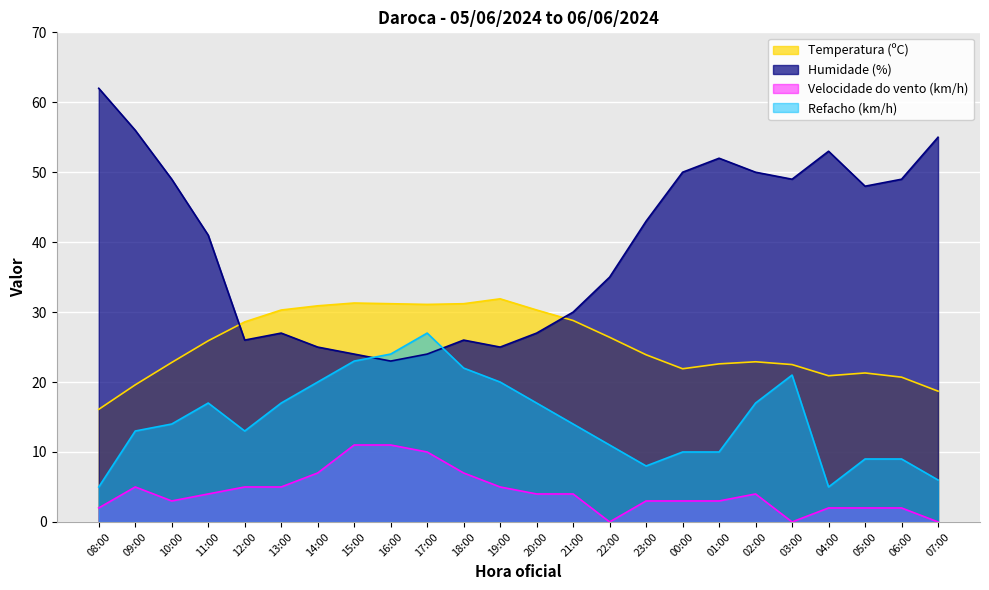

Which series has the largest range (max minus min)?

Humidade (%)